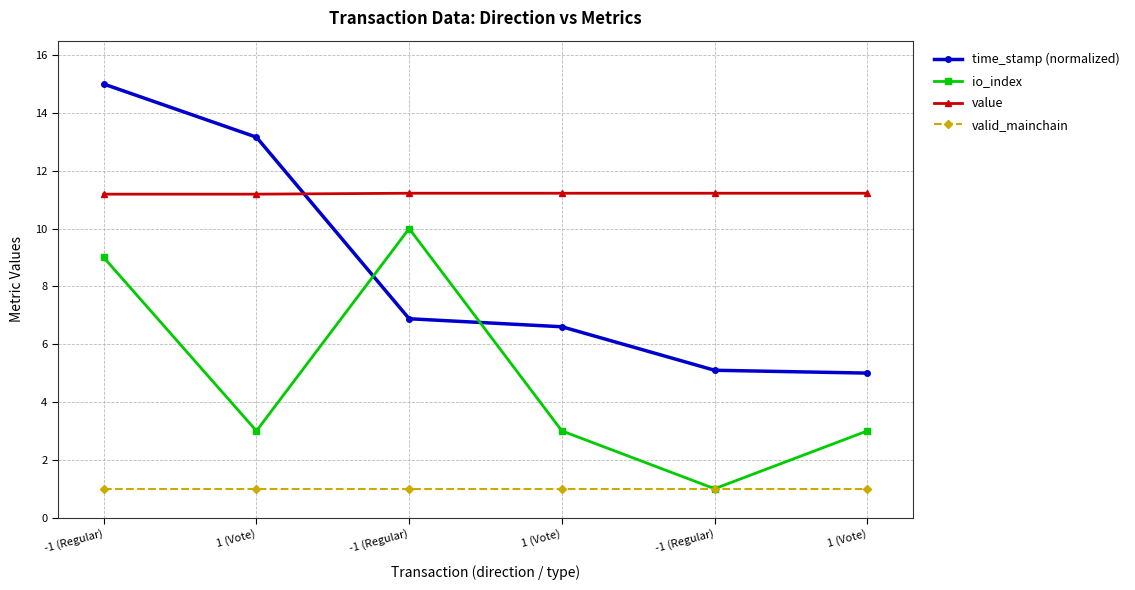

How many series are shown in this chart?

4